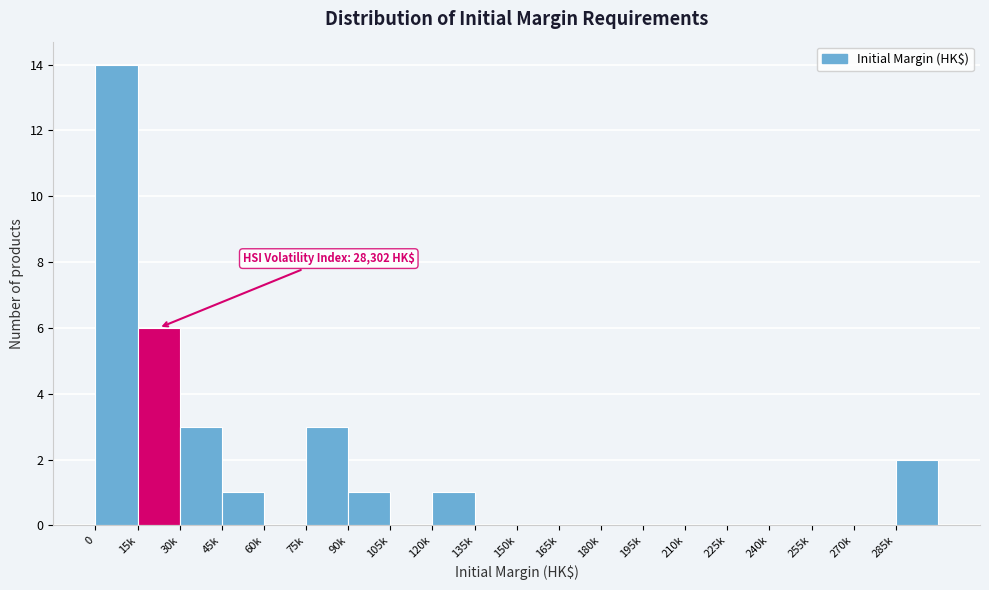

Reading left to right, list all the values displayed in this chart.

0=14	15k=6	30k=3	45k=1	60k=0	75k=3	90k=1	105k=0	120k=1	135k=0	150k=0	165k=0	180k=0	195k=0	210k=0	225k=0	240k=0	255k=0	270k=0	285k=2